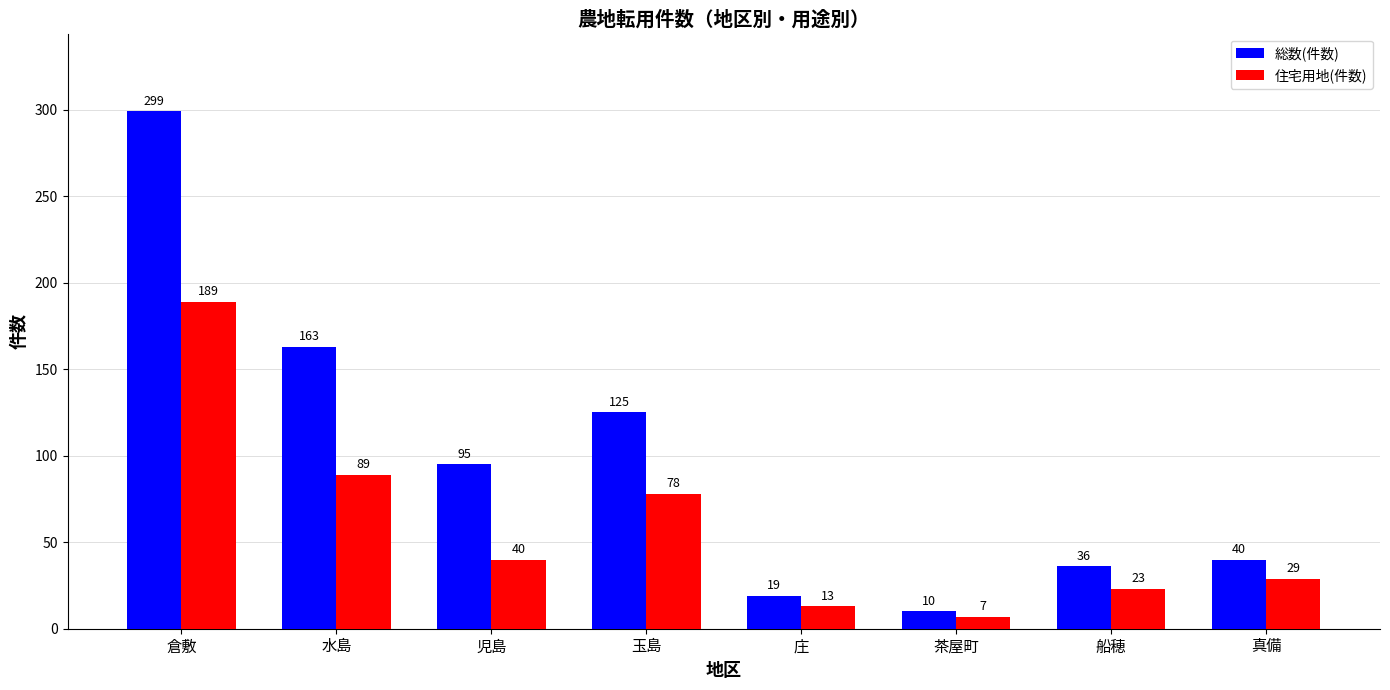

What is the difference between the second highest and second lowest values in the 総数(件数) series?

144